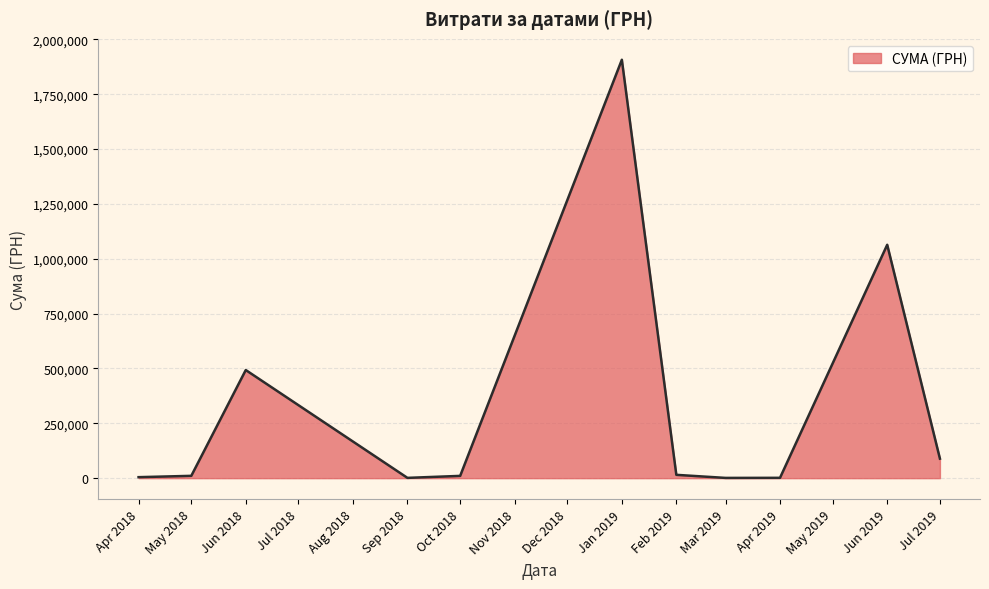

What is the maximum value shown in the chart?

1906806.8